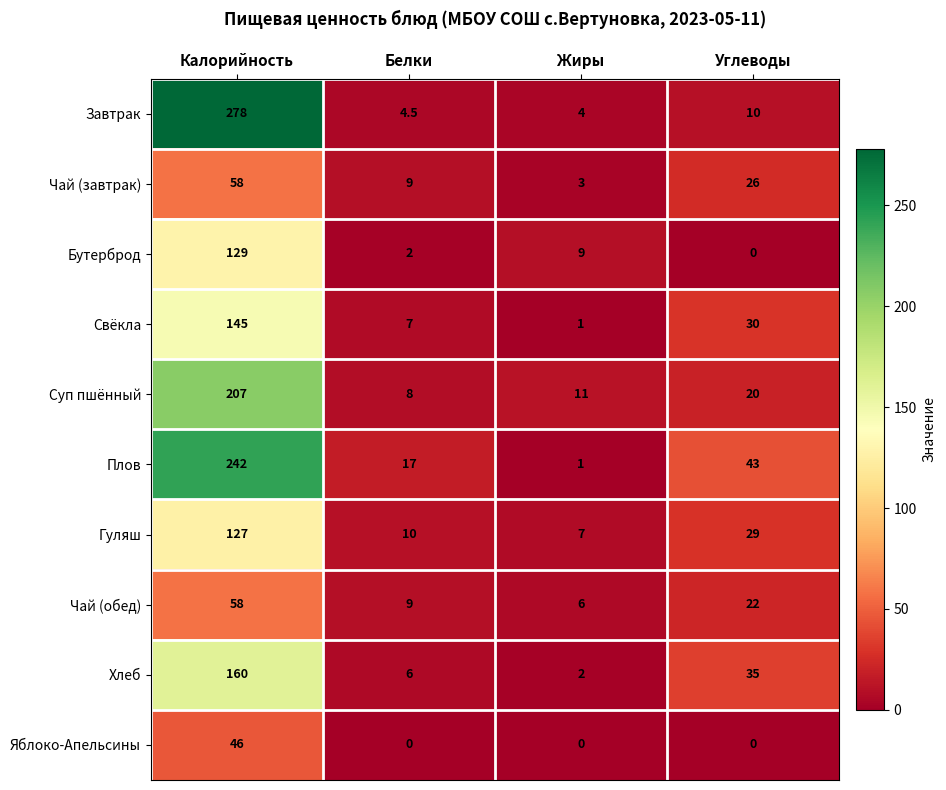

What value does the Свёкла series have at Углеводы?

30.0